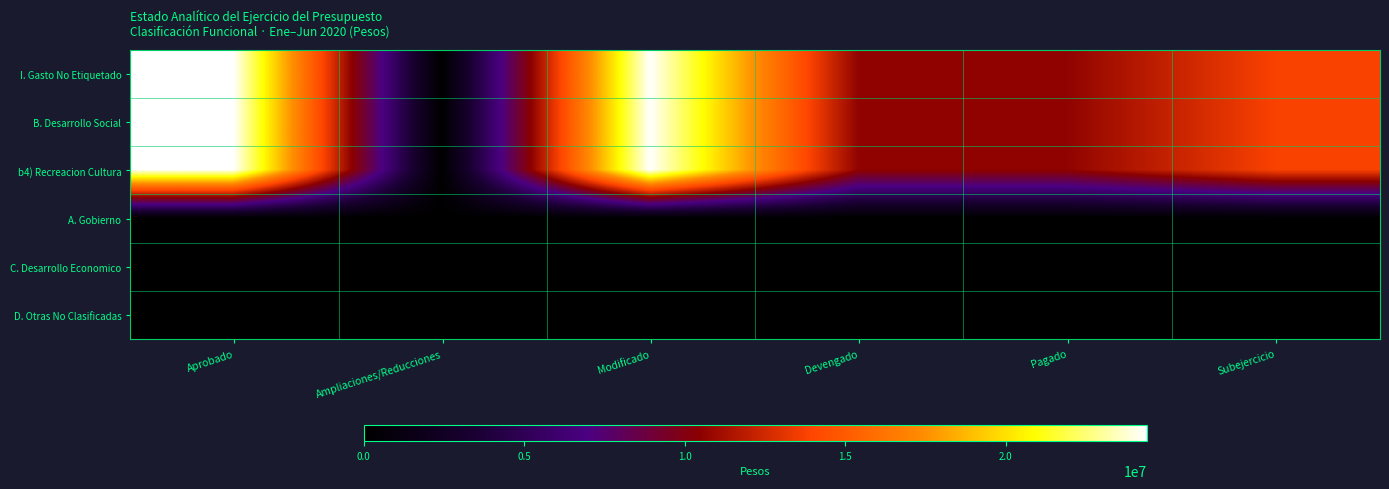

Reading right to left, extract all data points from this chart.

I. Gasto No Etiquetado: Subejercicio=13772390.0	Pagado=10613781.0	Devengado=10613781.0	Modificado=24386171.0	Ampliaciones/Reducciones=0.0	Aprobado=24386171.0
B. Desarrollo Social: Subejercicio=13772390.0	Pagado=10613781.0	Devengado=10613781.0	Modificado=24386171.0	Ampliaciones/Reducciones=0.0	Aprobado=24386171.0
b4) Recreacion Cultura: Subejercicio=13772390.0	Pagado=10613781.0	Devengado=10613781.0	Modificado=24386171.0	Ampliaciones/Reducciones=0.0	Aprobado=24386171.0
A. Gobierno: Subejercicio=0.0	Pagado=0.0	Devengado=0.0	Modificado=0.0	Ampliaciones/Reducciones=0.0	Aprobado=0.0
C. Desarrollo Economico: Subejercicio=0.0	Pagado=0.0	Devengado=0.0	Modificado=0.0	Ampliaciones/Reducciones=0.0	Aprobado=0.0
D. Otras No Clasificadas: Subejercicio=0.0	Pagado=0.0	Devengado=0.0	Modificado=0.0	Ampliaciones/Reducciones=0.0	Aprobado=0.0